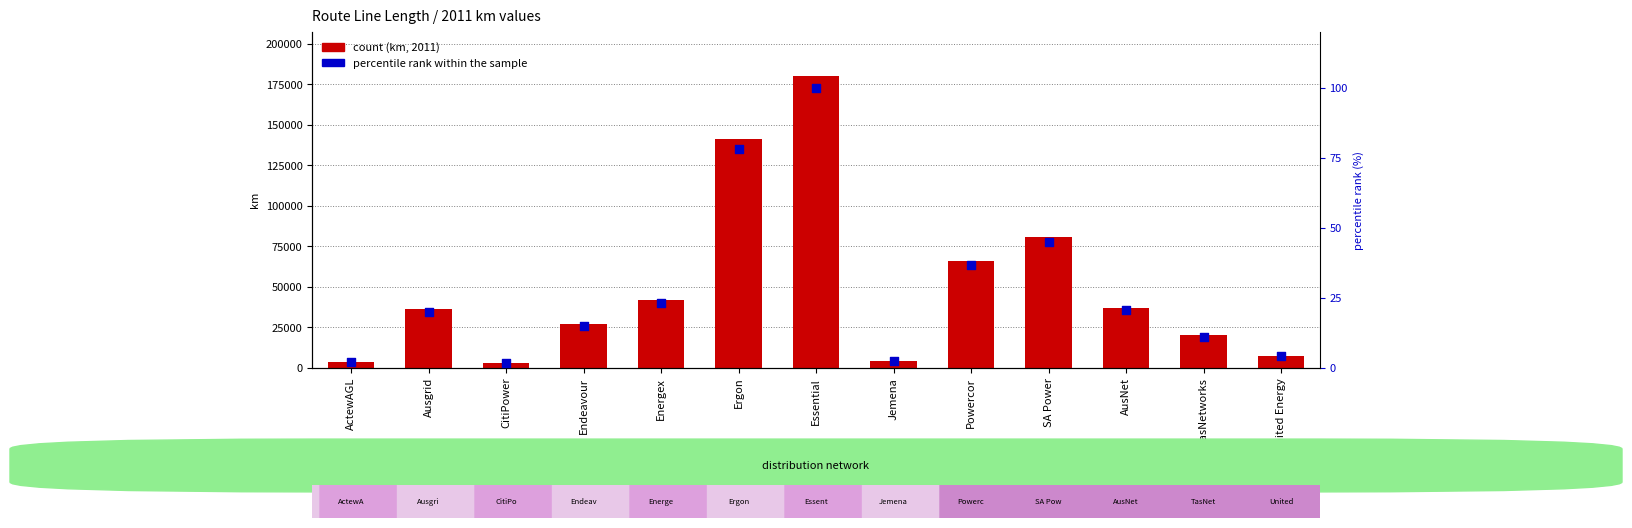

What is the total value across all series at SA Power?

81082.6